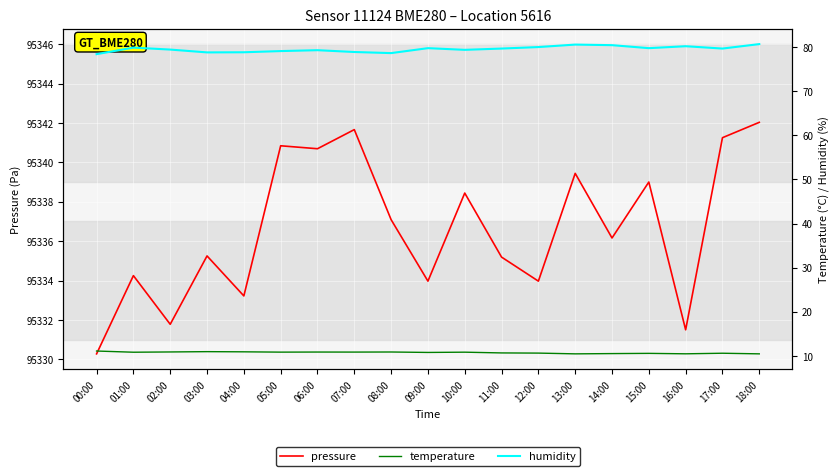

True or false: pressure and temperature intersect in this chart.

False